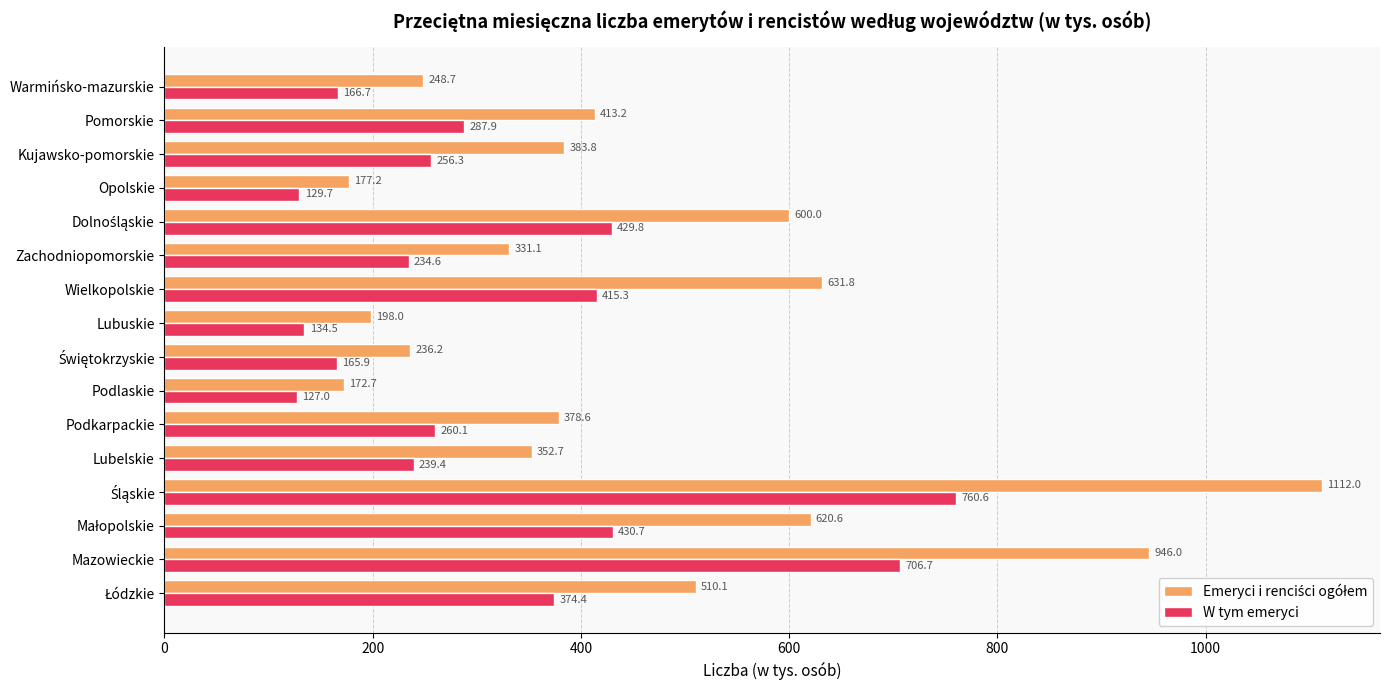

Which label corresponds to the smallest value in the chart?

Podlaskie